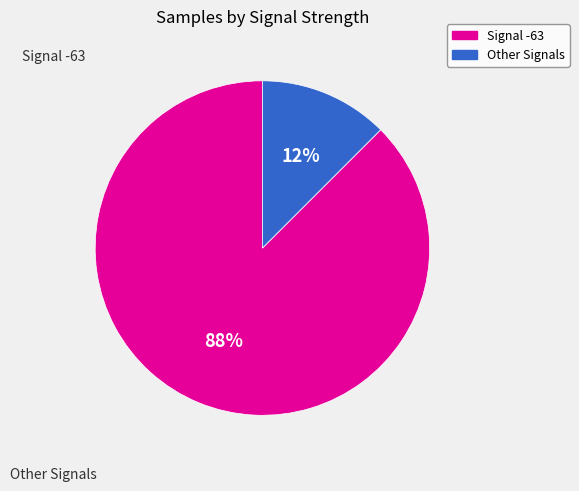

To the nearest percent, what is the average slice percentage?

50%